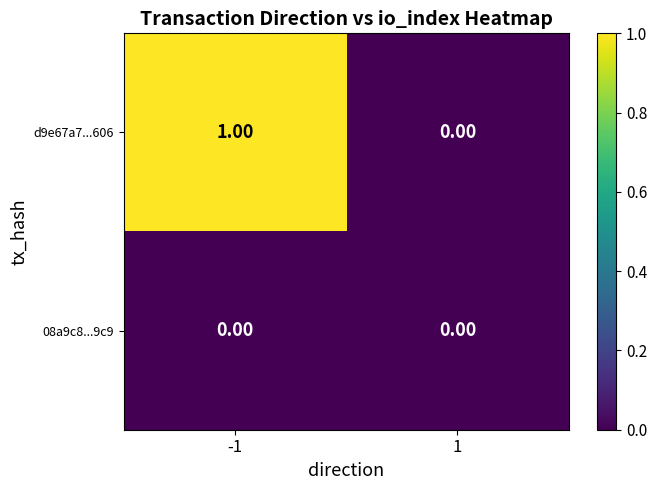

At which category is the sum across all series the highest?

-1